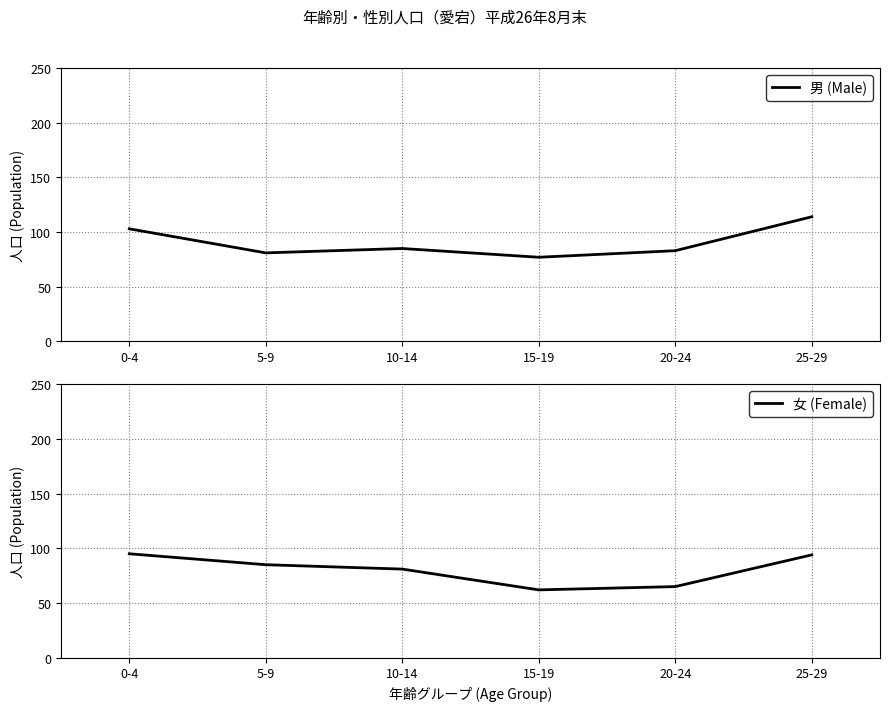

What is the label of the 2nd point from the left?

5-9